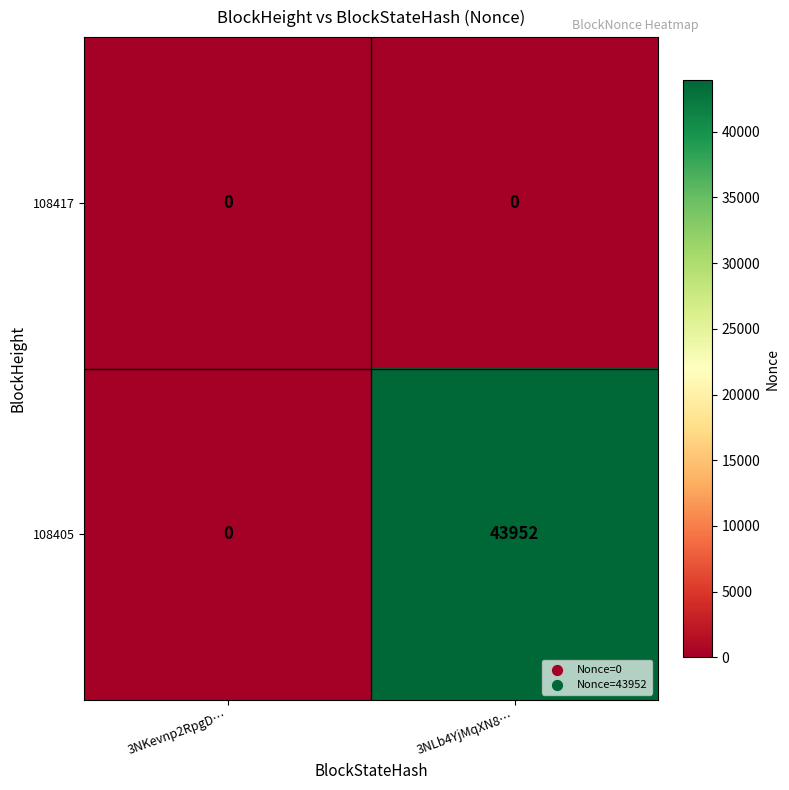

Rank the series at 3NLb4YjMqXN8… from highest to lowest value.

108405, 108417